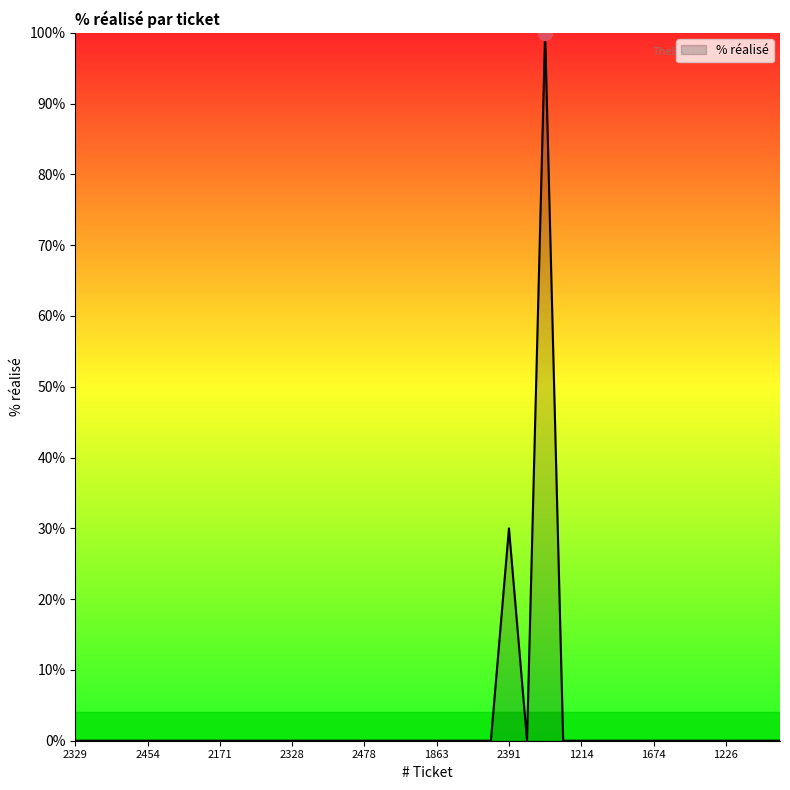

What is the maximum value shown in the chart?

100